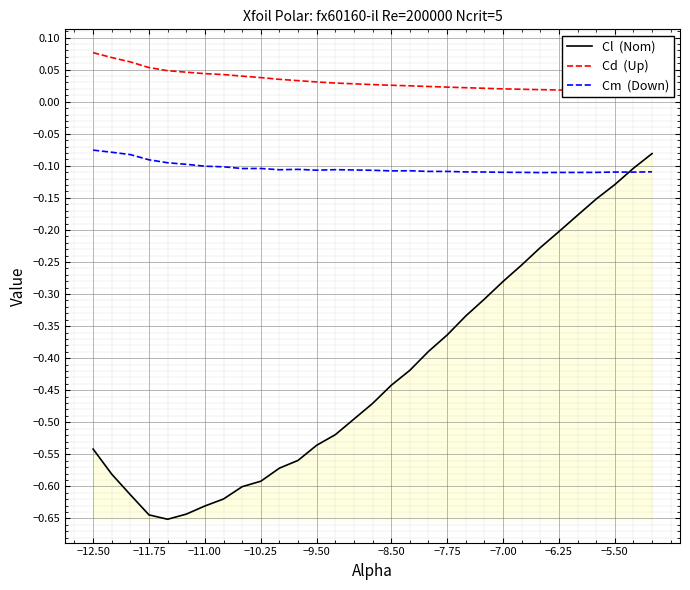

Where is the first local minimum for Cm  (Down)?

−6.25